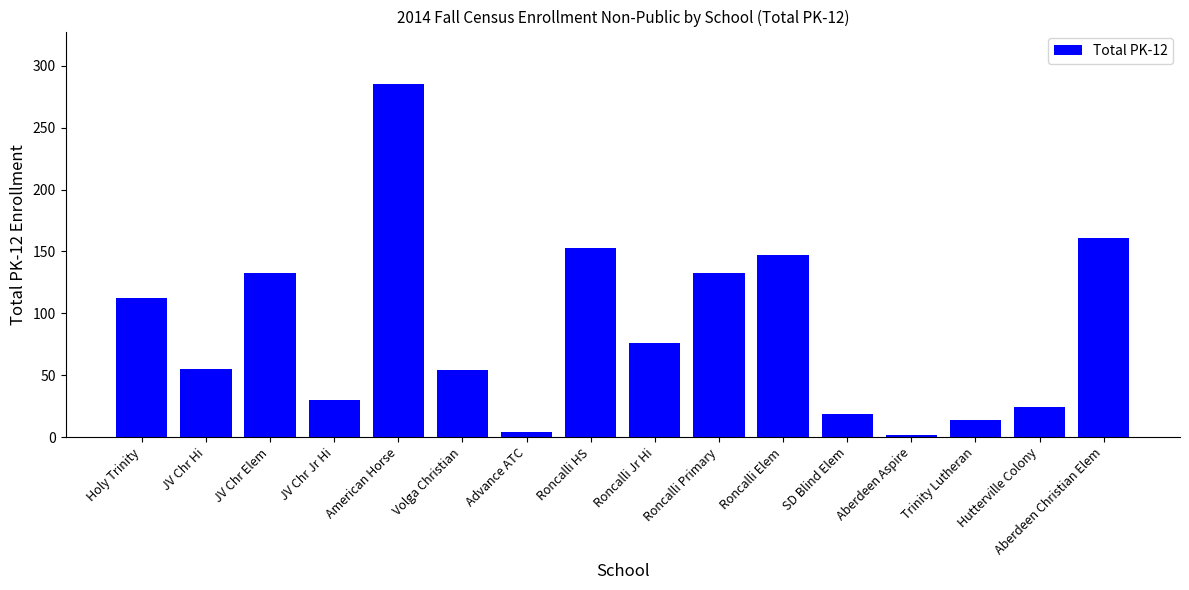

What is the value of the 2nd bar from the left?

55